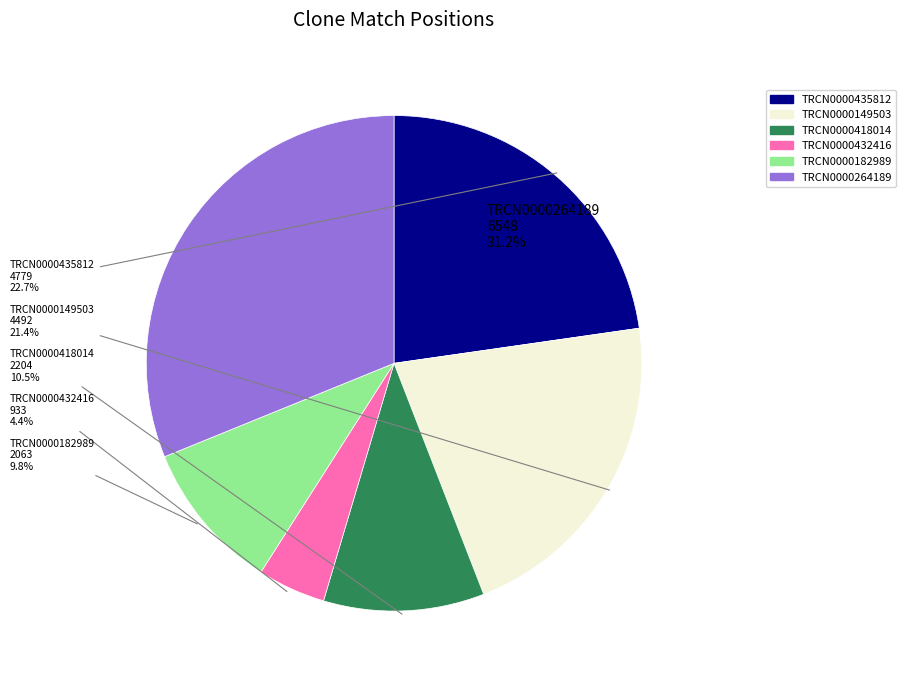

To the nearest percent, what is the difference between the largest and smallest slice percentages?

27%